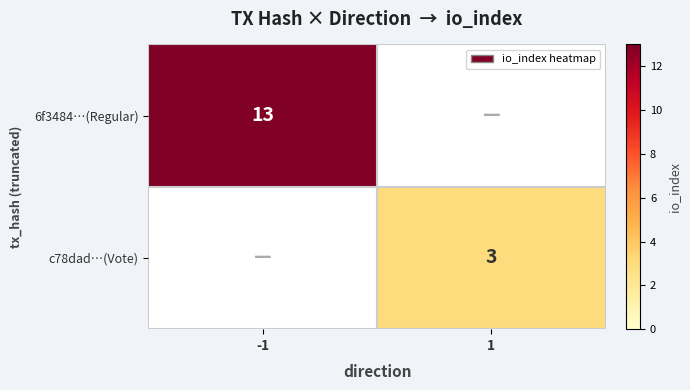

True or false: c78dad…(Vote) has a value of 4 at 1.

False